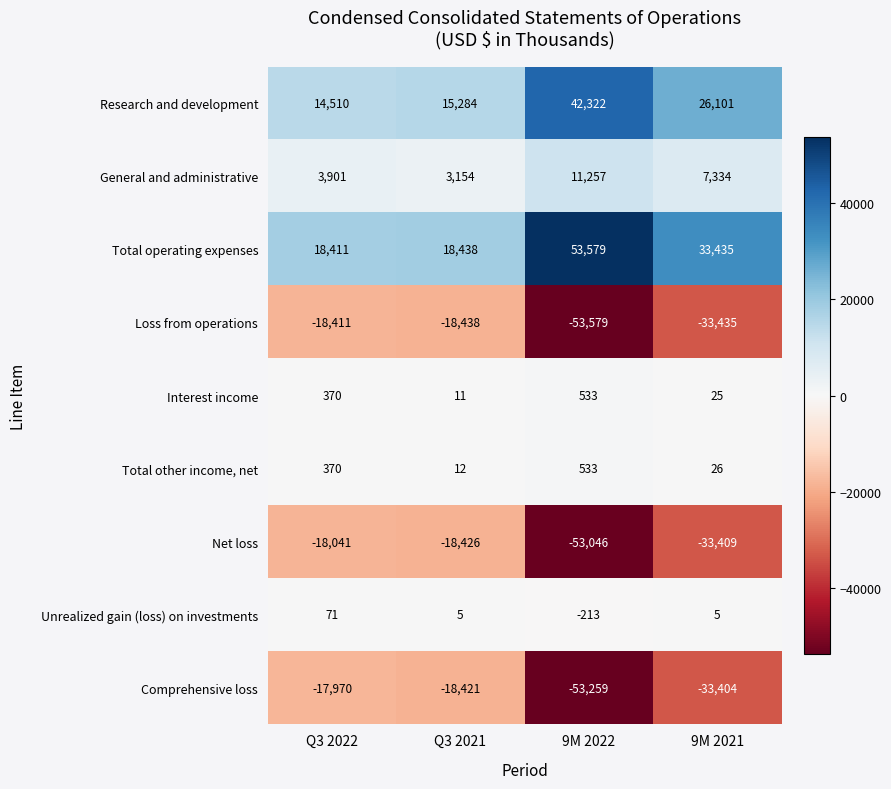

What is the sum of the Interest income values at 9M 2022 and Q3 2022?

903